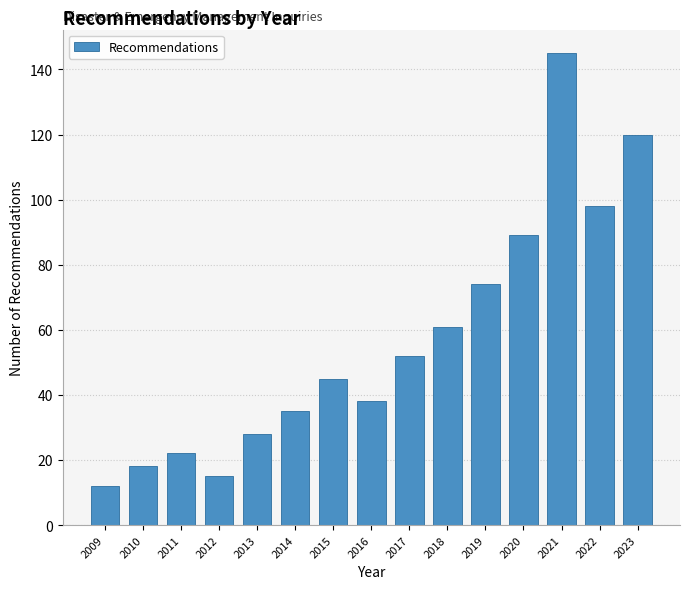

Reading left to right, extract all data points from this chart.

12	18	22	15	28	35	45	38	52	61	74	89	145	98	120